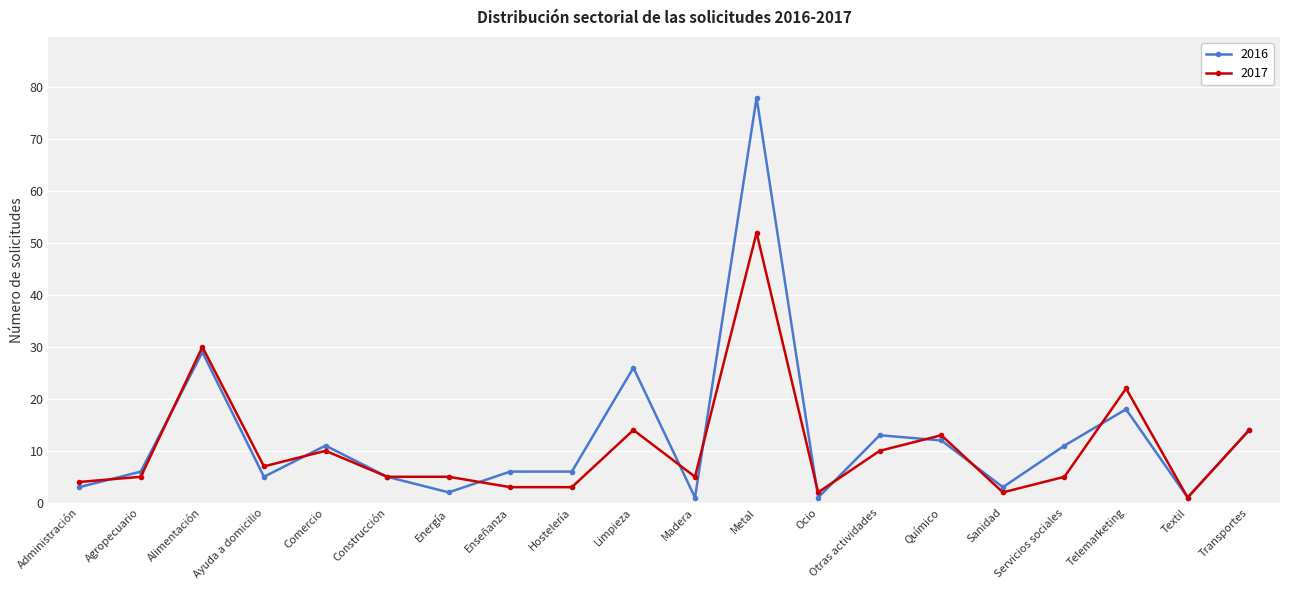

True or false: 2017 and 2016 intersect in this chart.

True